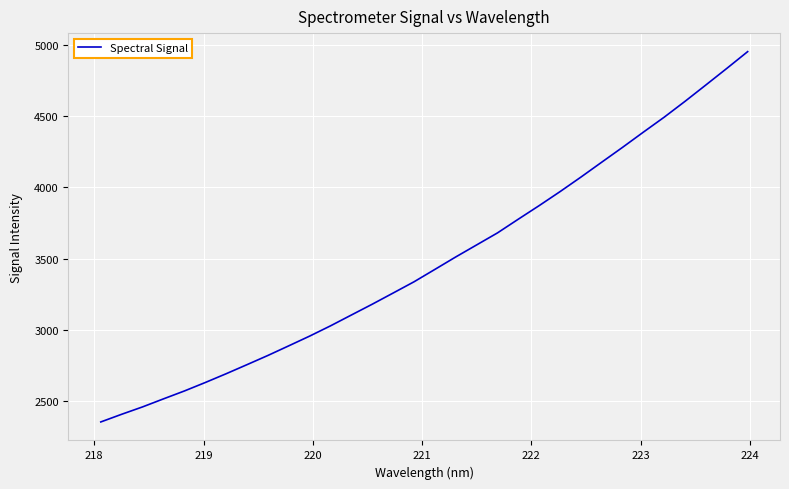

What is the maximum value shown in the chart?

4950.2